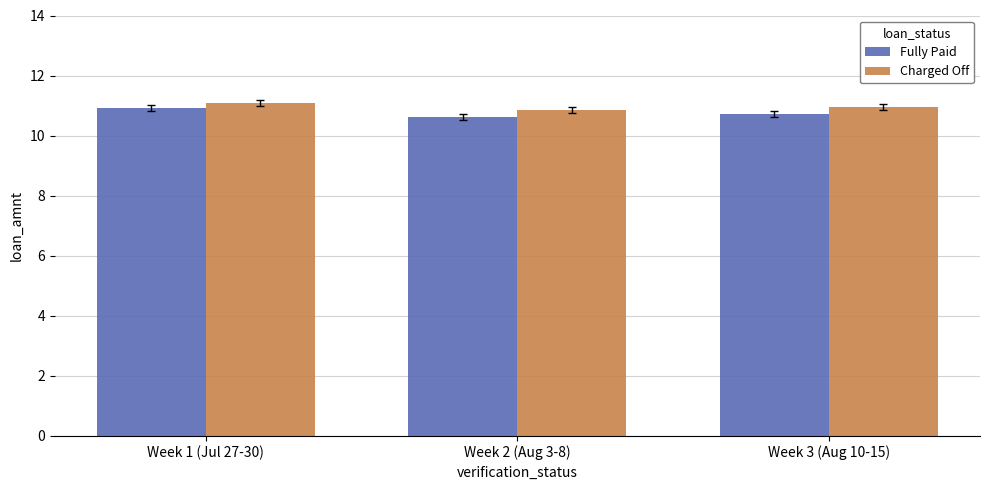

What is the average value of the Charged Off series?

11.0